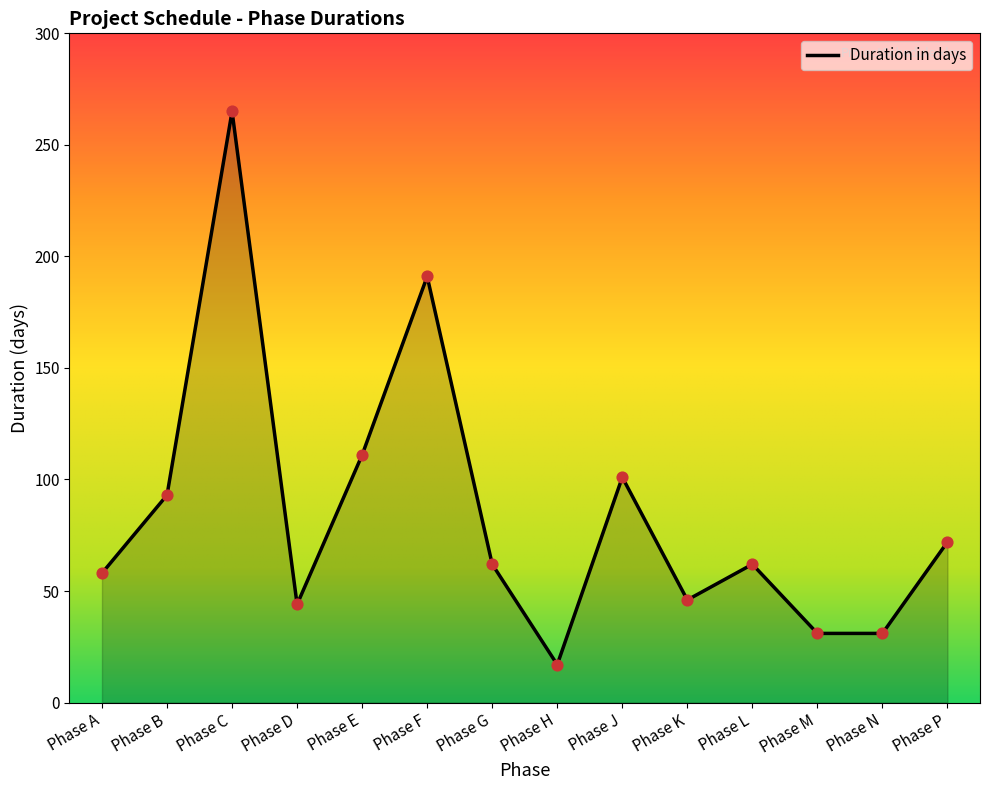

What is the change in value from Phase C to Phase H?

-248